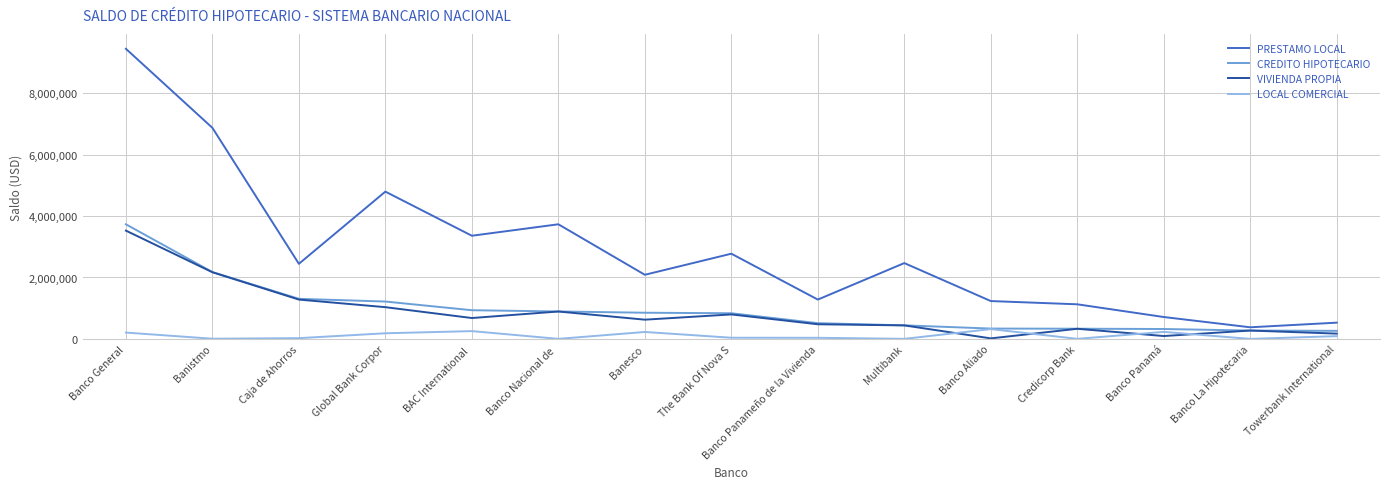

What is the difference between the CREDITO HIPOTECARIO values at Multibank and Banco Panameño de la Vivienda?

71116.0